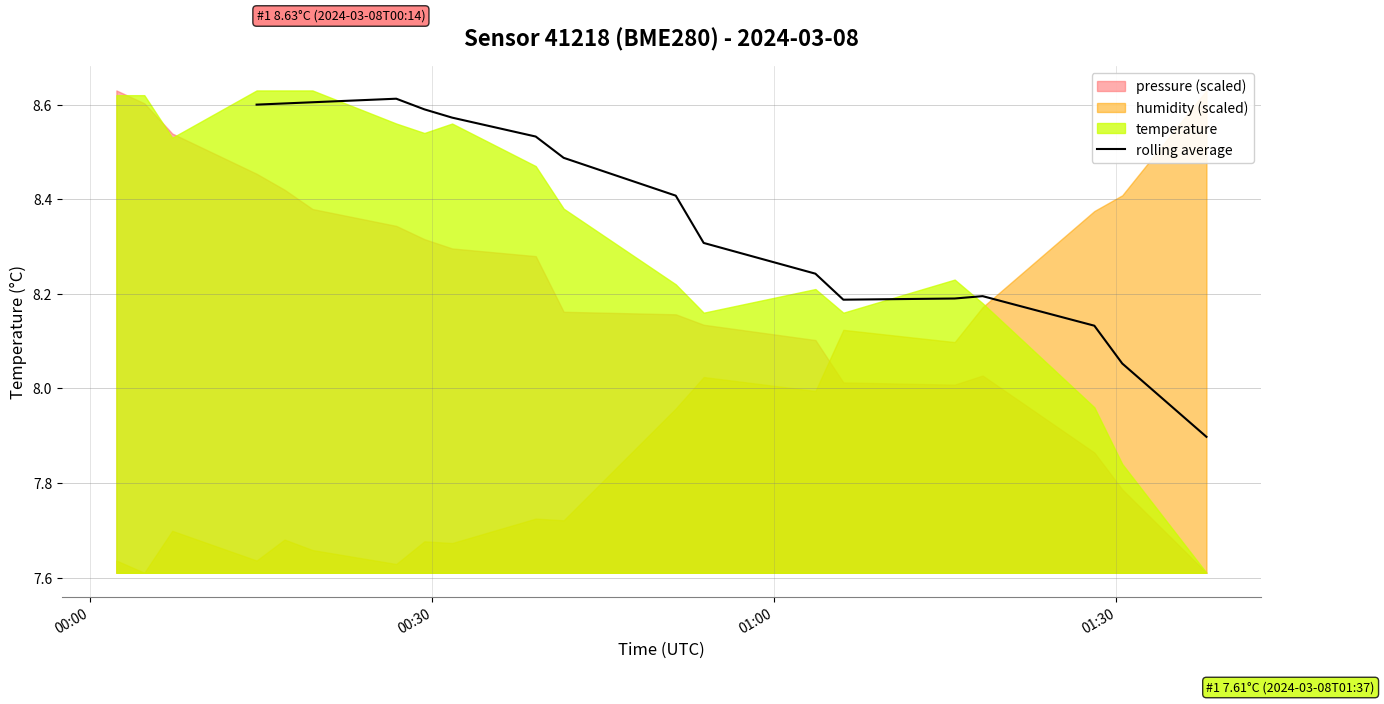

What is the average value?

8.4